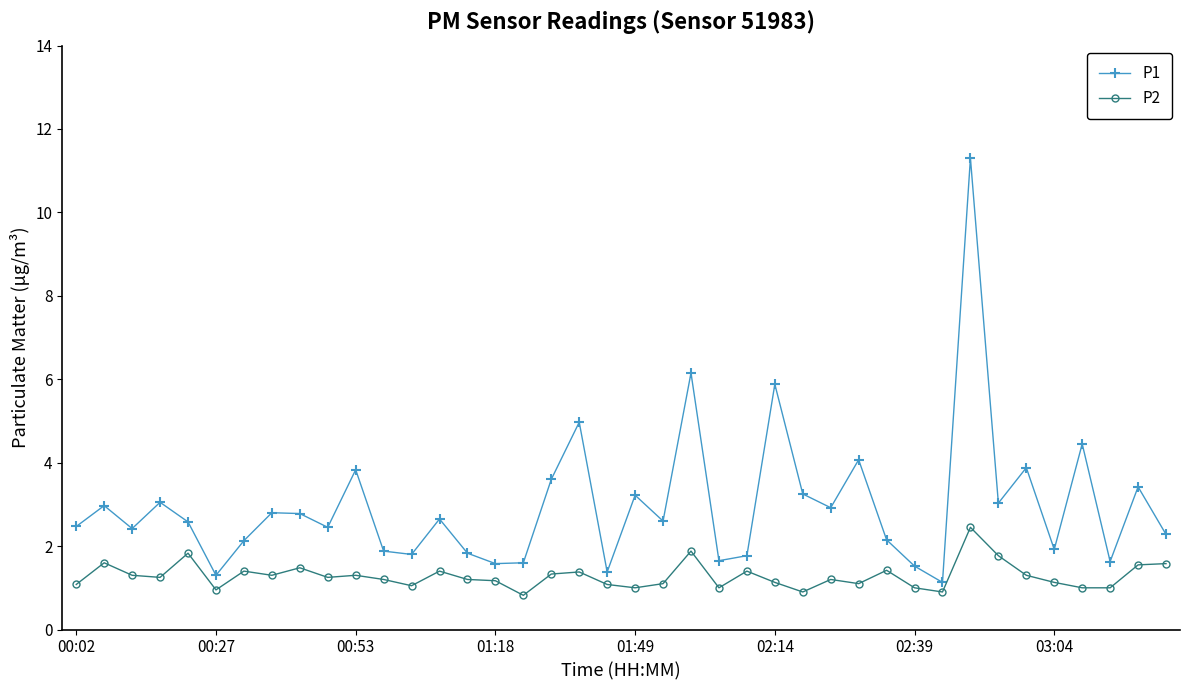

How many lines are shown in the chart?

2